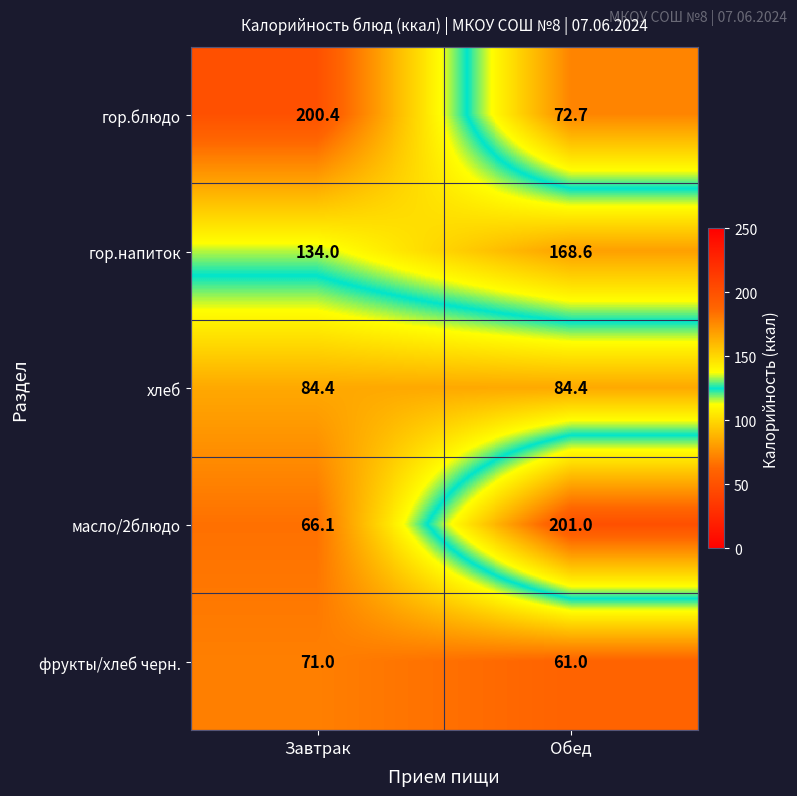

What is the smallest value displayed?

61.0